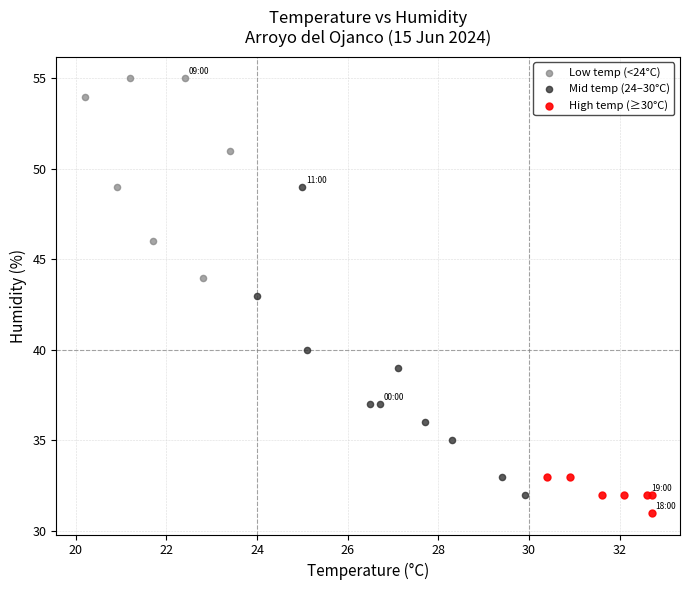

What are all the series names shown in the legend?

Low temp (<24°C), Mid temp (24–30°C), High temp (≥30°C)